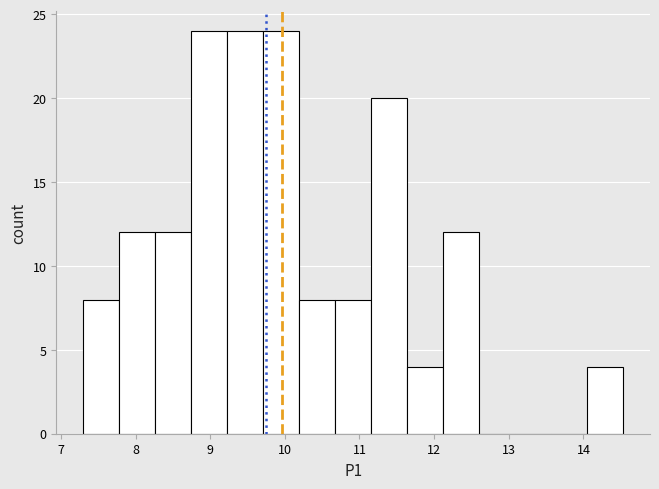

Reading left to right, transcribe this chart: for each bar, give the range it covers on the x-axis and its height. Neither the bar edges nor the heights are printed on the chart, so give them approximately, as read against the axes.

7.3 to 7.8: 8
7.8 to 8.3: 12
8.3 to 8.7: 12
8.7 to 9.2: 24
9.2 to 9.7: 24
9.7 to 10.2: 24
10.2 to 10.7: 8
10.7 to 11.2: 8
11.2 to 11.6: 20
11.6 to 12.1: 4
12.1 to 12.6: 12
12.6 to 13.1: 0
13.1 to 13.6: 0
13.6 to 14.0: 0
14.0 to 14.5: 4